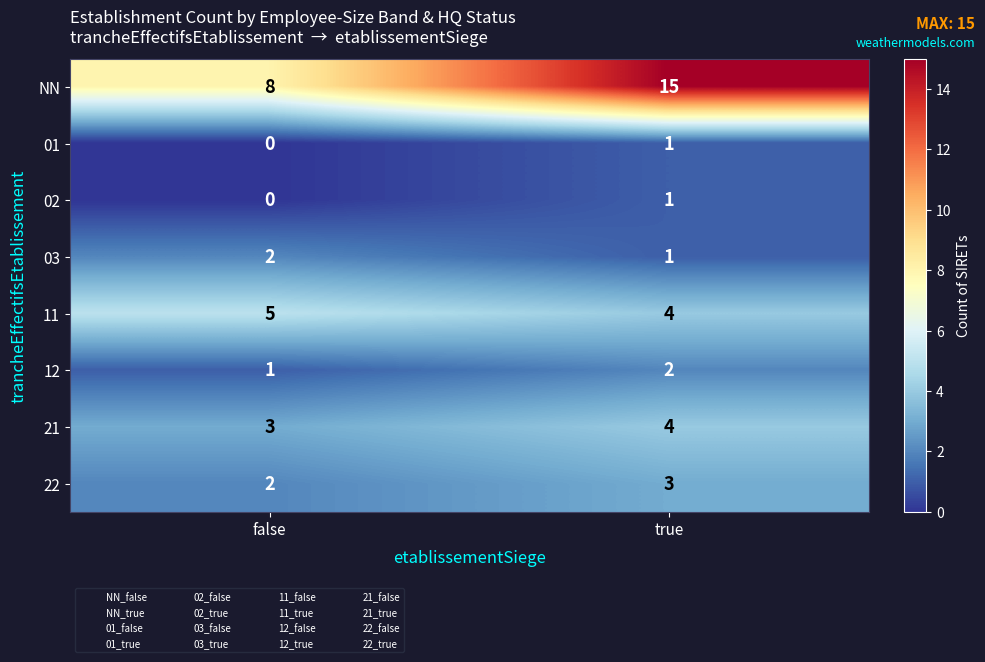

Which series changed the most between false and true?

NN